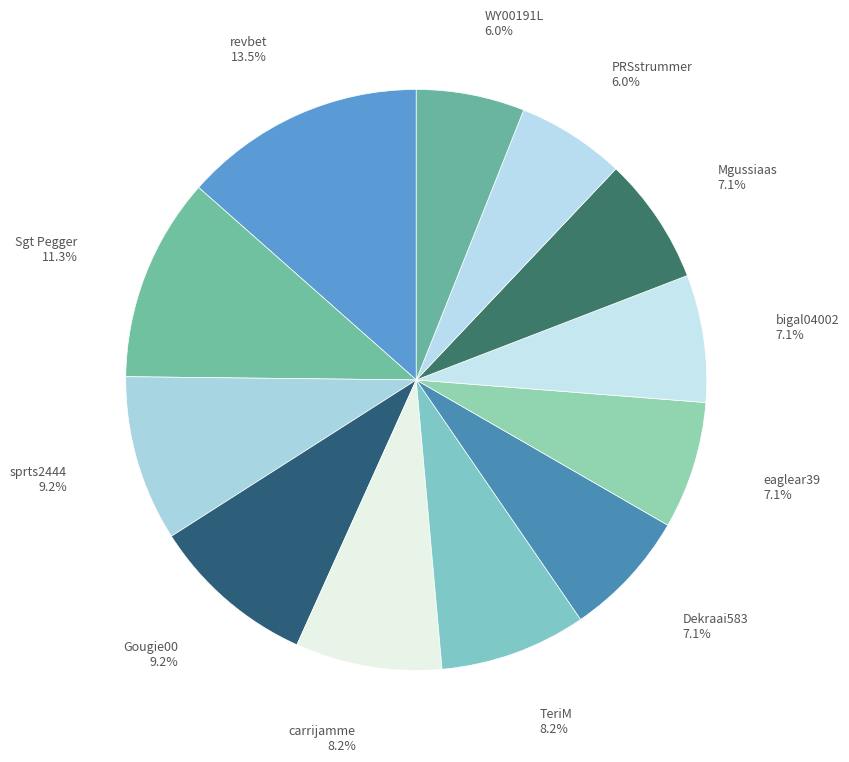

How many segments does this pie chart have?

12